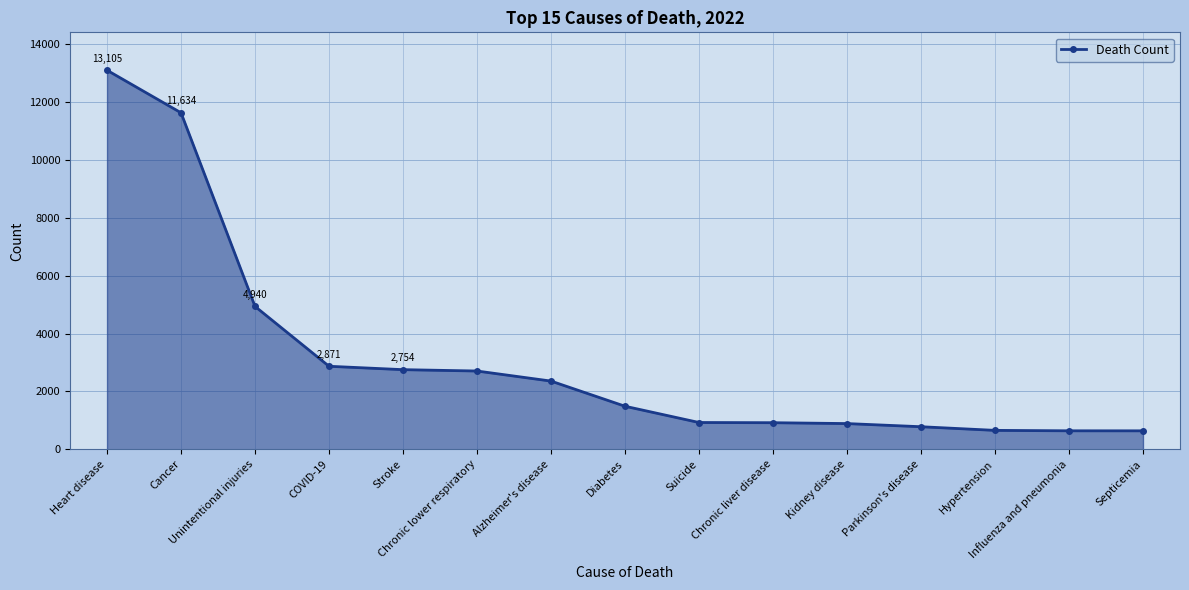

What is the maximum value shown in the chart?

13105